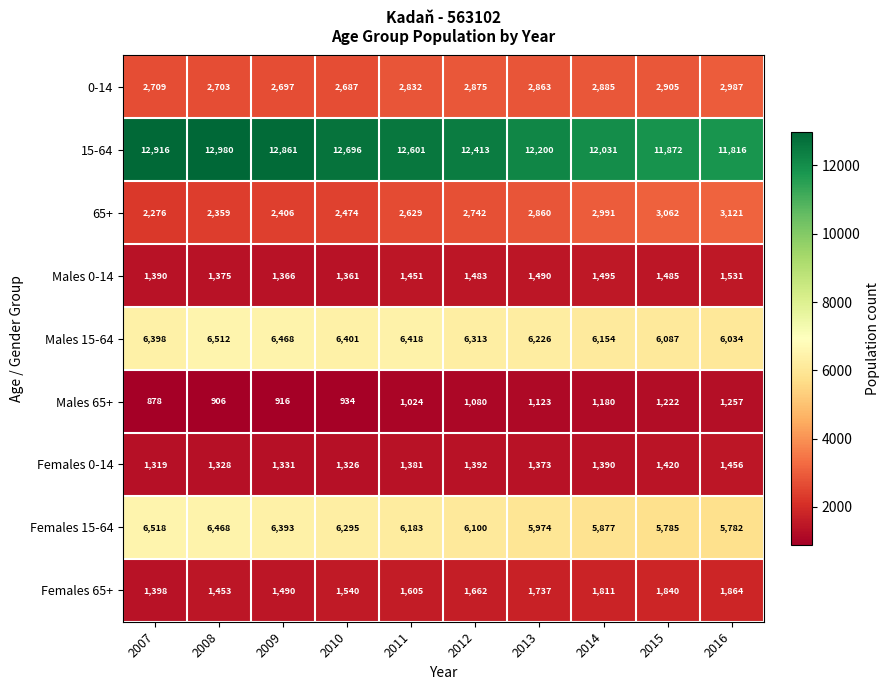

Which series has the widest spread of values?

15-64